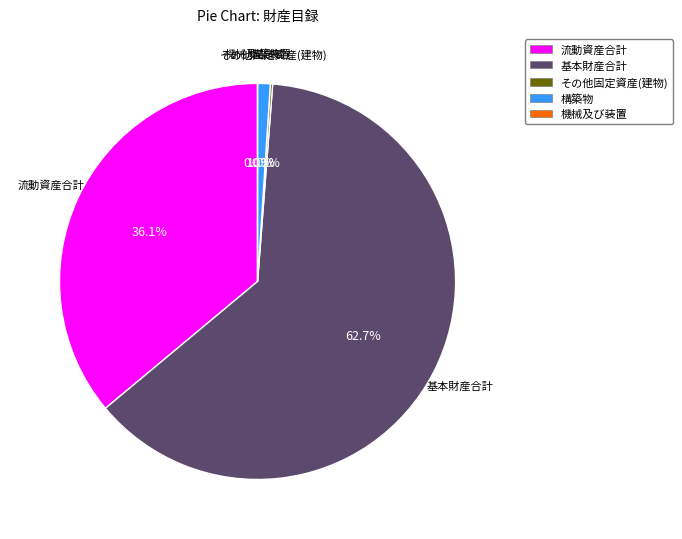

What is the smallest slice in the pie chart?

機械及び装置